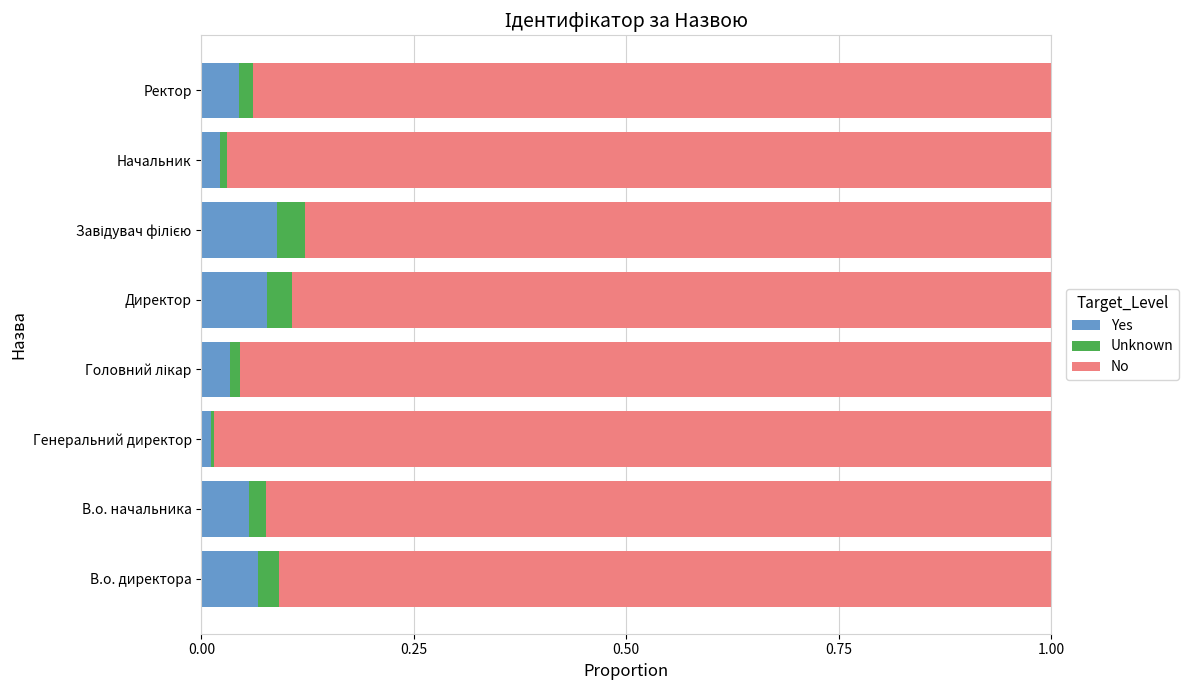

What is the sum of all Yes values?

0.4